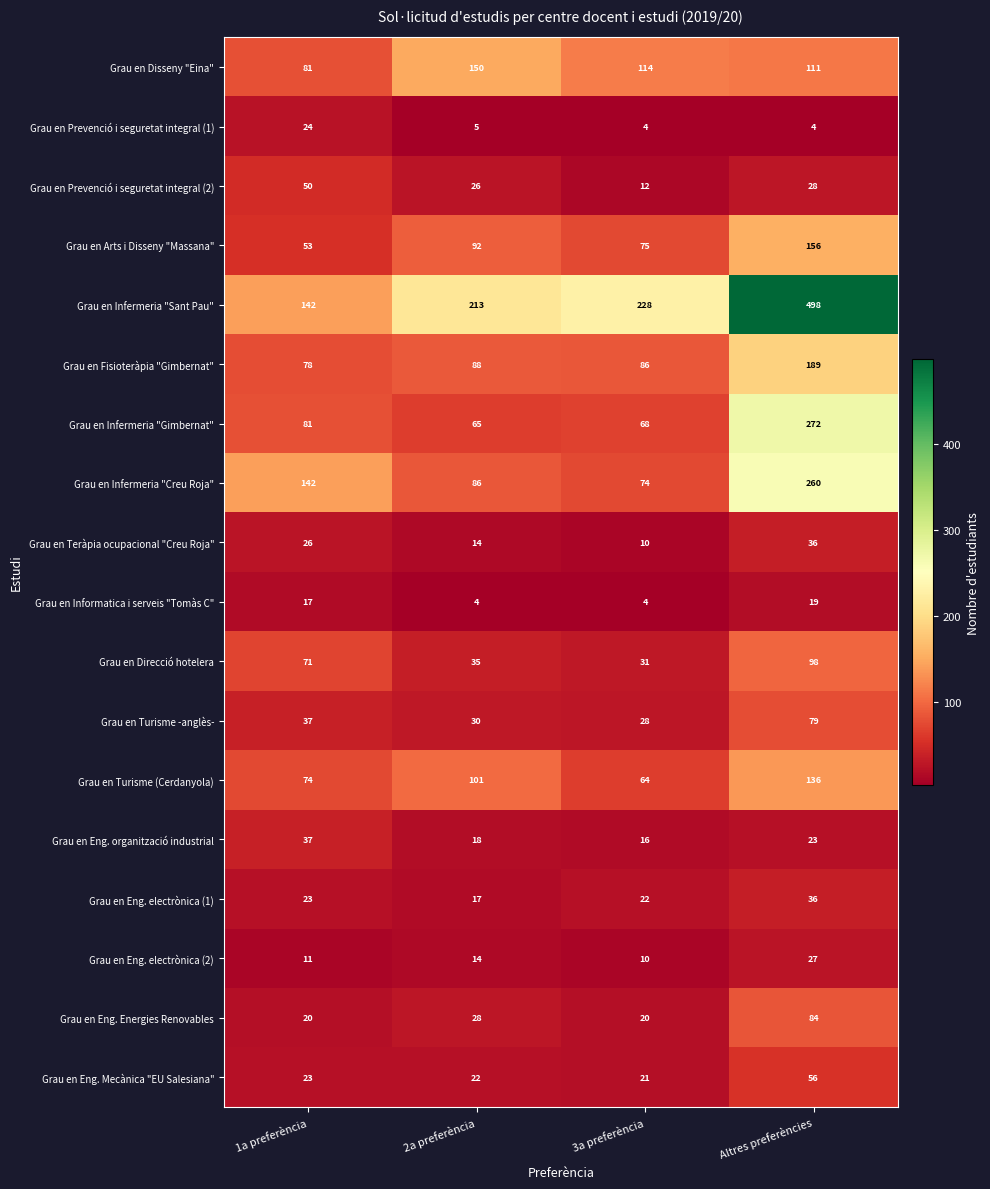

Which series has the largest range (max minus min)?

Grau en Infermeria "Sant Pau"